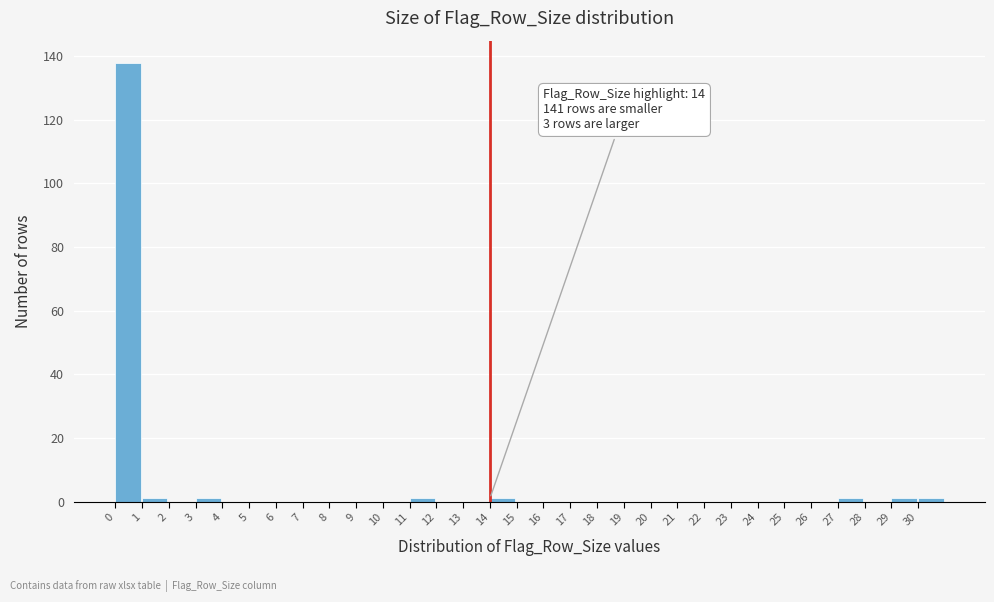

Over which range of the x-axis is the bar tallest?

0 to 1